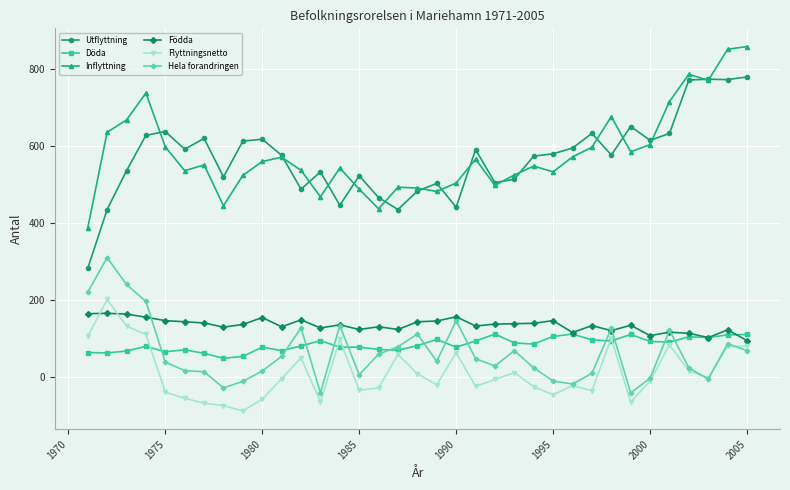

What is the difference between the second highest and second lowest values in the Födda series?

62